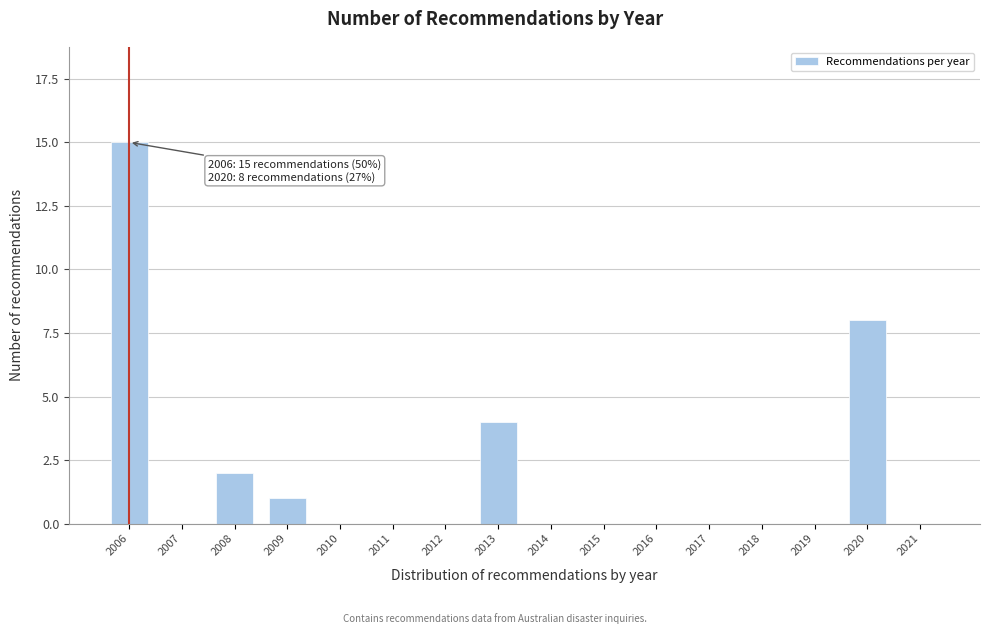

Reading left to right, what are all the values shown in this chart?

2006=15	2007=0	2008=2	2009=1	2010=0	2011=0	2012=0	2013=4	2014=0	2015=0	2016=0	2017=0	2018=0	2019=0	2020=8	2021=0